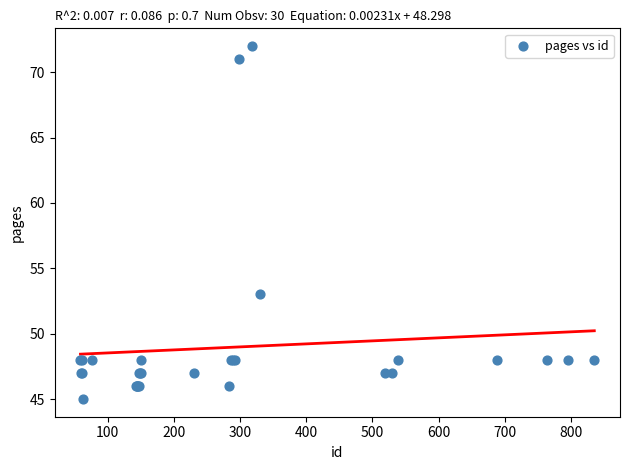

What Y value in the scatter plot is closest to 58?

53